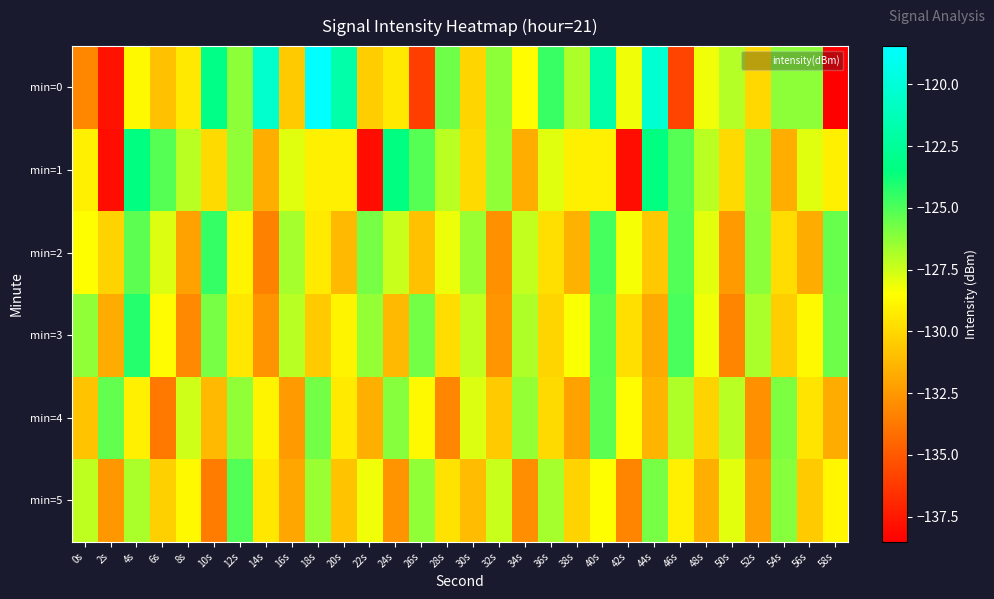

Reading left to right, transcribe all the data shown in this chart.

min=0: 0s=-133.2	2s=-137.7	4s=-128.7	6s=-130.9	8s=-129.3	10s=-123.2	12s=-126.2	14s=-120.4	16s=-130.5	18s=-118.4	20s=-121.9	22s=-130.4	24s=-129.3	26s=-136.0	28s=-125.6	30s=-130.1	32s=-126.2	34s=-128.5	36s=-124.6	38s=-126.9	40s=-121.8	42s=-128.2	44s=-120.3	46s=-135.8	48s=-128.2	50s=-127.0	52s=-130.0	54s=-126.2	56s=-126.2	58s=-138.5
min=1: 0s=-129.1	2s=-138.0	4s=-123.4	6s=-125.2	8s=-127.1	10s=-129.9	12s=-126.3	14s=-131.6	16s=-127.9	18s=-129.0	20s=-129.1	22s=-138.0	24s=-123.4	26s=-125.2	28s=-127.1	30s=-129.9	32s=-126.3	34s=-131.6	36s=-127.9	38s=-129.0	40s=-129.1	42s=-138.0	44s=-123.4	46s=-125.2	48s=-127.1	50s=-129.9	52s=-126.3	54s=-131.6	56s=-127.9	58s=-129.0
min=2: 0s=-128.5	2s=-130.2	4s=-125.3	6s=-127.8	8s=-132.1	10s=-124.5	12s=-128.9	14s=-133.4	16s=-126.7	18s=-129.3	20s=-131.2	22s=-125.8	24s=-127.4	26s=-130.9	28s=-128.1	30s=-126.5	32s=-132.8	34s=-127.3	36s=-129.7	38s=-131.5	40s=-124.8	42s=-128.3	44s=-130.6	46s=-125.1	48s=-127.9	50s=-132.4	52s=-126.2	54s=-129.8	56s=-131.7	58s=-125.5
min=3: 0s=-126.3	2s=-131.7	4s=-124.2	6s=-128.6	8s=-133.1	10s=-125.8	12s=-129.4	14s=-132.7	16s=-127.1	18s=-130.5	20s=-128.9	22s=-126.4	24s=-131.2	26s=-125.7	28s=-129.8	30s=-127.3	32s=-132.6	34s=-126.9	36s=-130.1	38s=-128.4	40s=-125.2	42s=-129.7	44s=-131.8	46s=-124.9	48s=-128.2	50s=-133.3	52s=-126.8	54s=-130.4	56s=-128.7	58s=-125.6
min=4: 0s=-130.8	2s=-125.4	4s=-129.1	6s=-133.7	8s=-127.5	10s=-131.2	12s=-126.3	14s=-128.9	16s=-132.4	18s=-125.7	20s=-129.3	22s=-131.6	24s=-126.1	26s=-128.7	28s=-133.2	30s=-127.8	32s=-130.5	34s=-126.4	36s=-129.9	38s=-132.1	40s=-125.3	42s=-128.6	44s=-131.4	46s=-126.9	48s=-130.2	50s=-127.1	52s=-132.8	54s=-125.9	56s=-129.5	58s=-131.7
min=5: 0s=-127.2	2s=-132.5	4s=-126.8	6s=-130.3	8s=-128.7	10s=-133.6	12s=-125.1	14s=-129.4	16s=-131.9	18s=-126.5	20s=-130.8	22s=-128.2	24s=-132.7	26s=-126.3	28s=-129.6	30s=-131.1	32s=-127.4	34s=-132.9	36s=-126.7	38s=-130.2	40s=-128.5	42s=-133.3	44s=-125.8	46s=-129.1	48s=-131.6	50s=-127.9	52s=-132.2	54s=-126.1	56s=-130.5	58s=-128.8